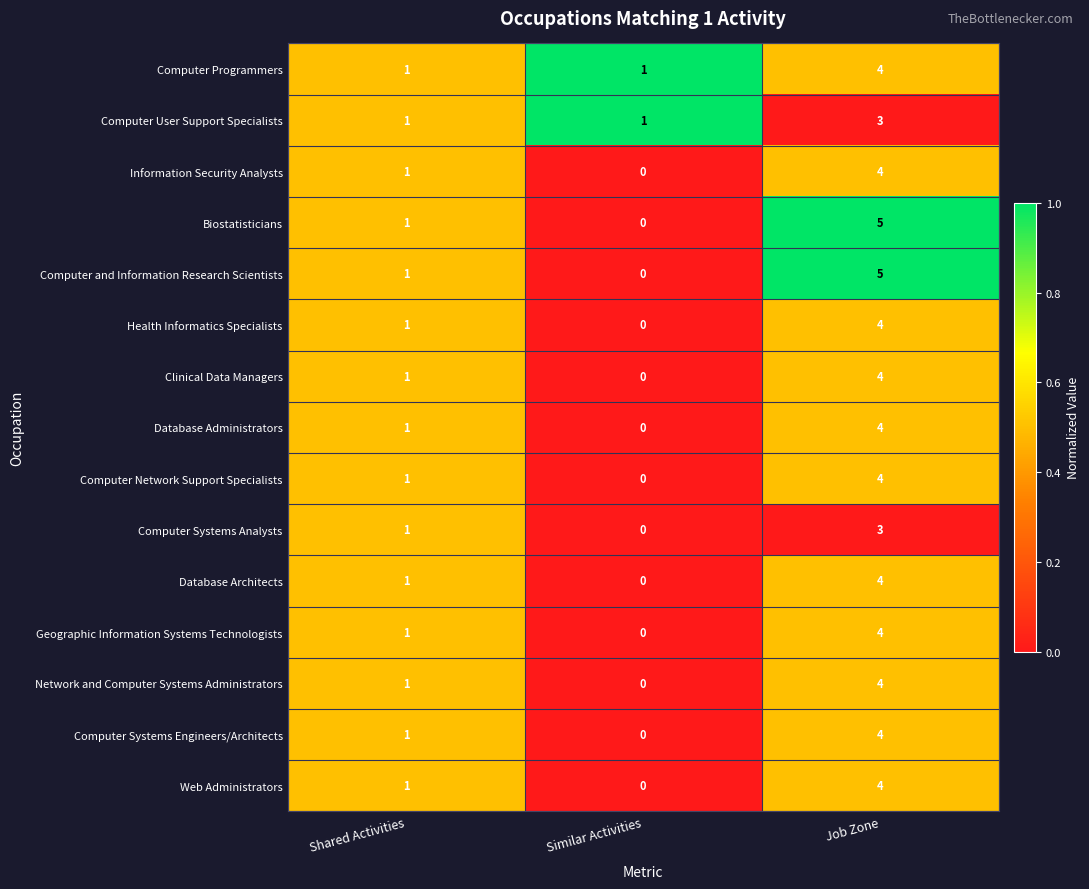

At which label is Computer Network Support Specialists closest to 2?

Shared Activities